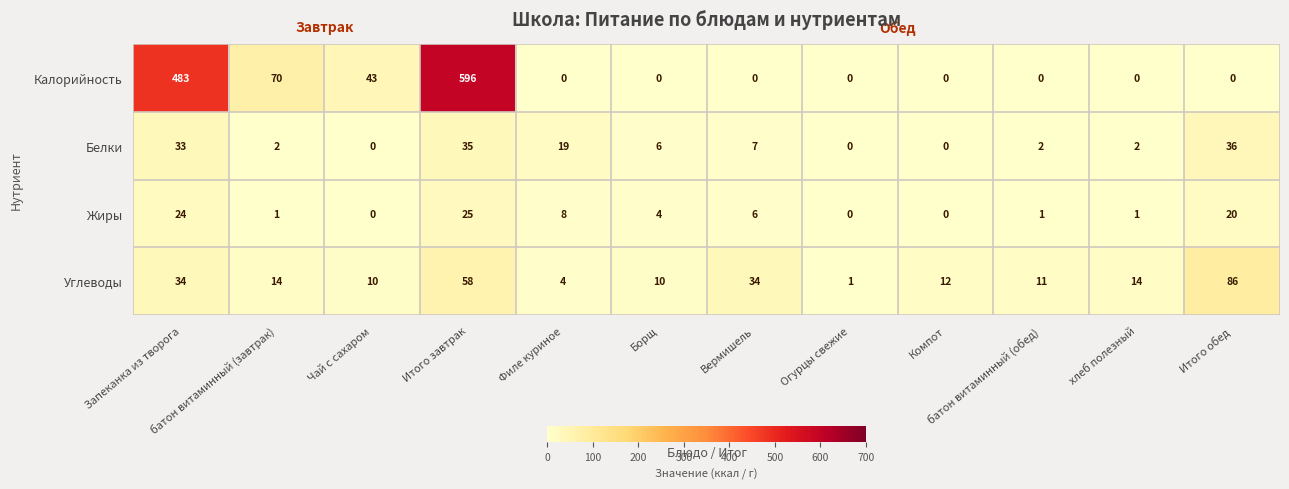

List the series in order of their peak value, highest first.

Калорийность, Углеводы, Белки, Жиры